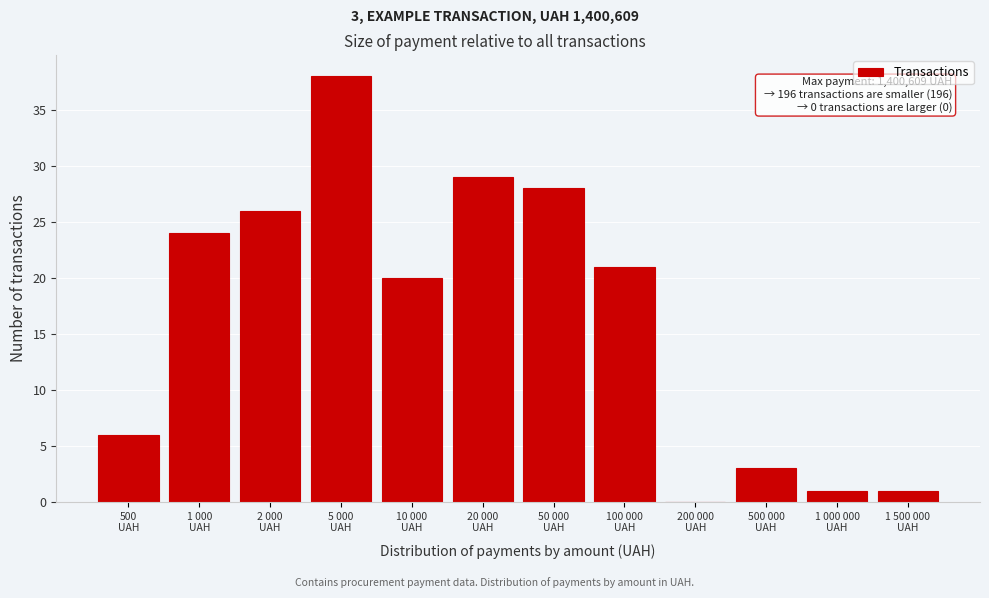

What is the greatest value displayed?

38